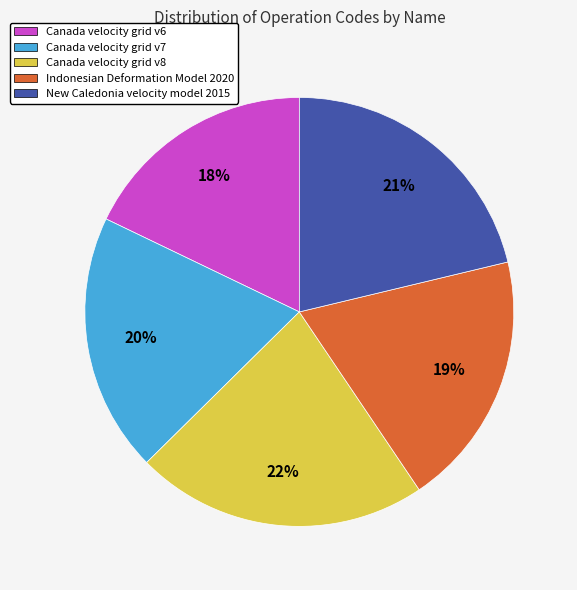

Which slice is the smallest?

Canada velocity grid v6